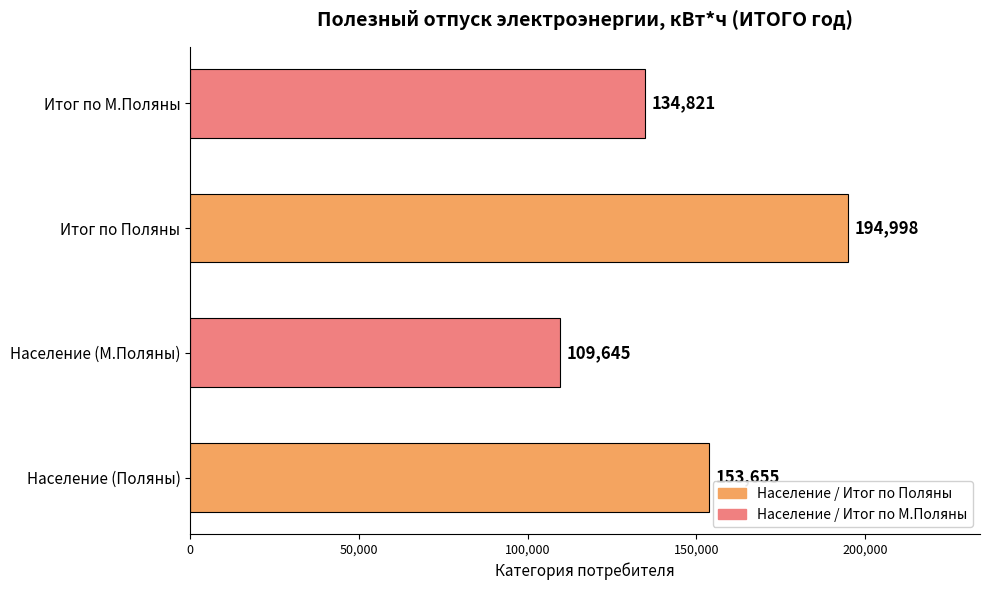

Is it true that the value at Итог по Поляны is 194998.2?

True